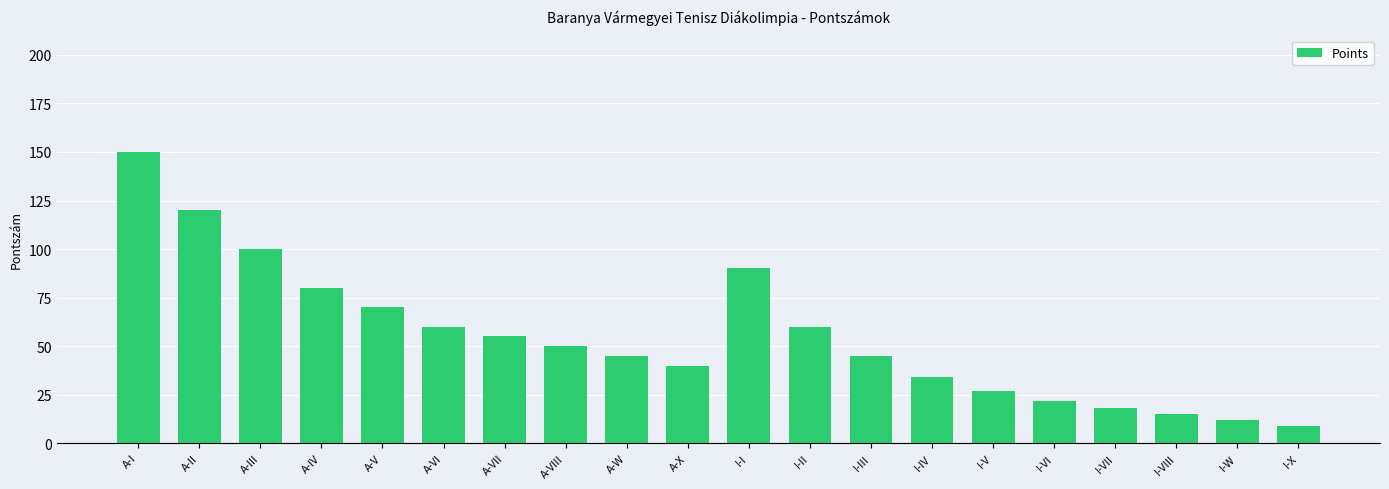

Does the chart contain any negative values?

No